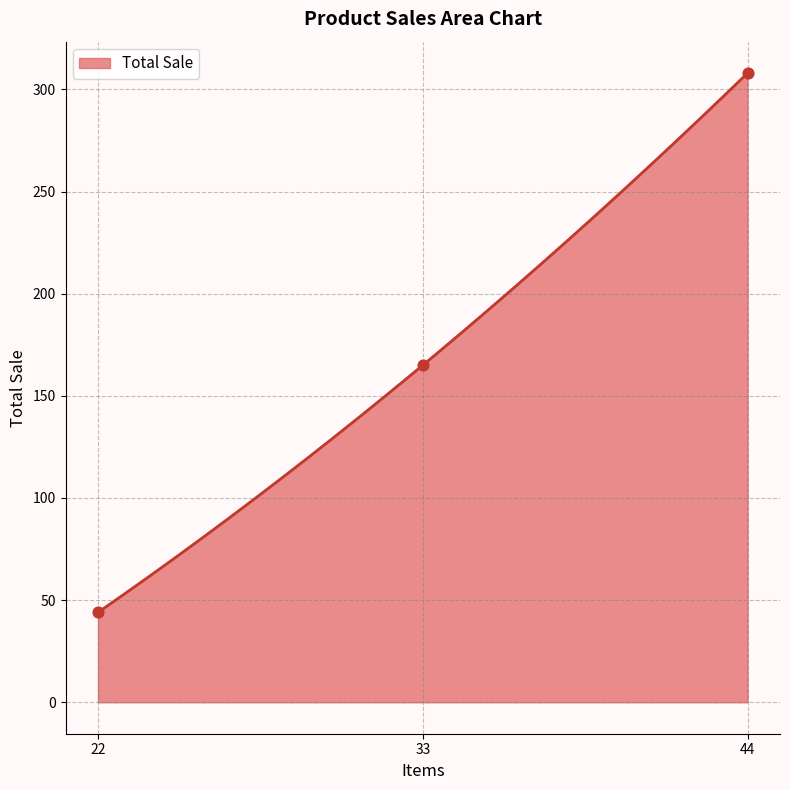

What is the ratio of the value at 22 to the value at 33?

0.3